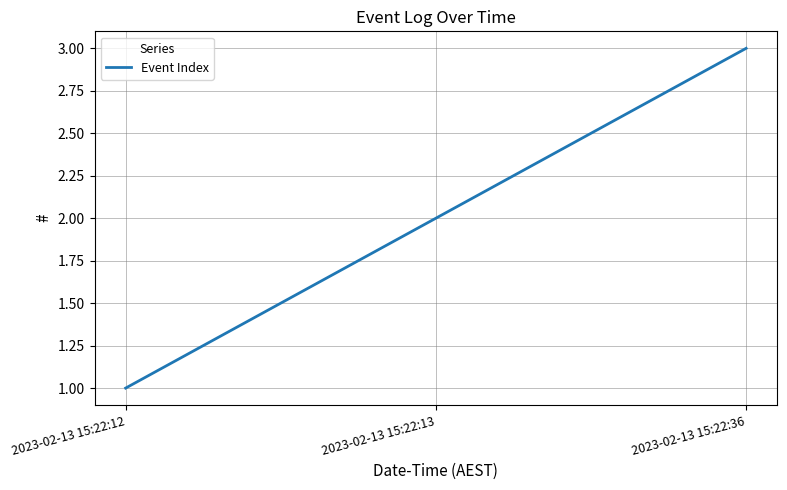

At which label is the value closest to 2?

2023-02-13 15:22:13